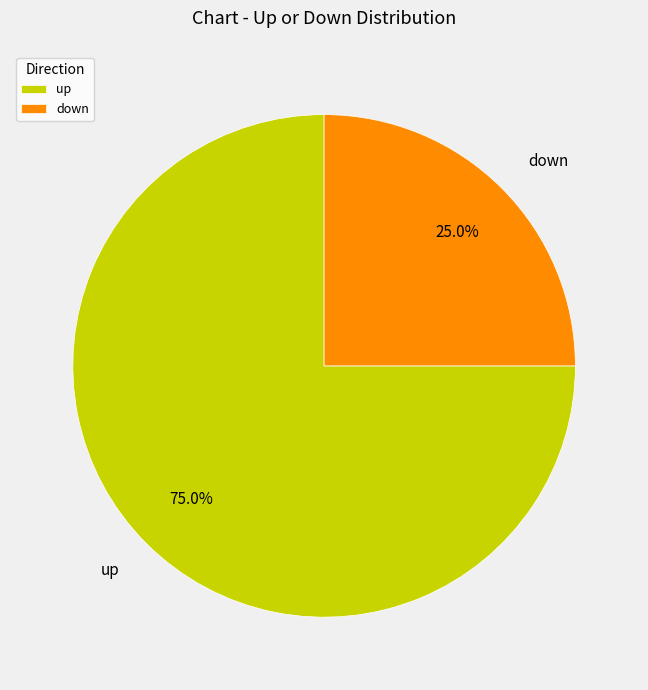

To the nearest percent, what is the combined percentage of down and up?

100%